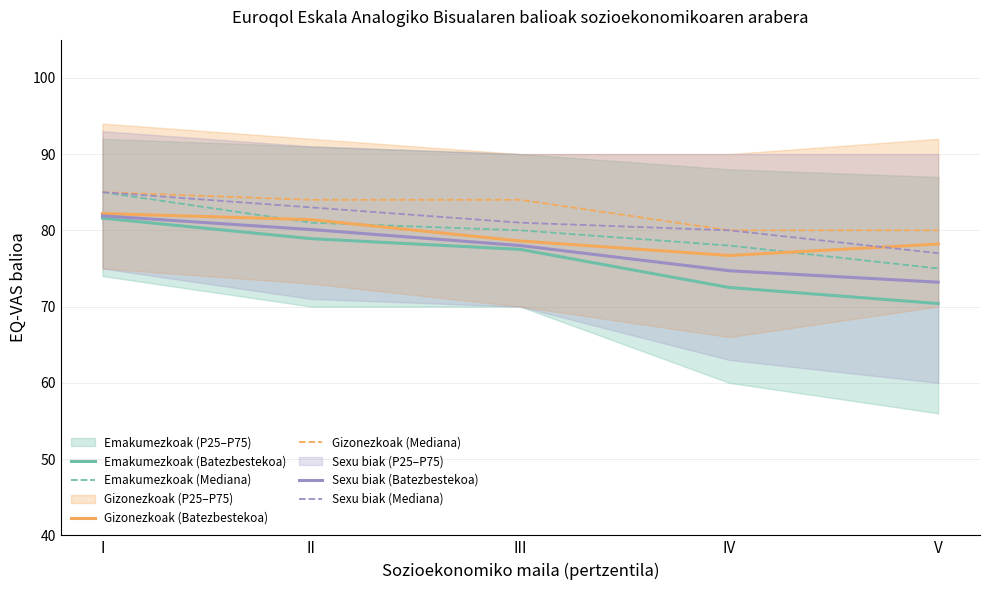

How many lines are shown in the chart?

6